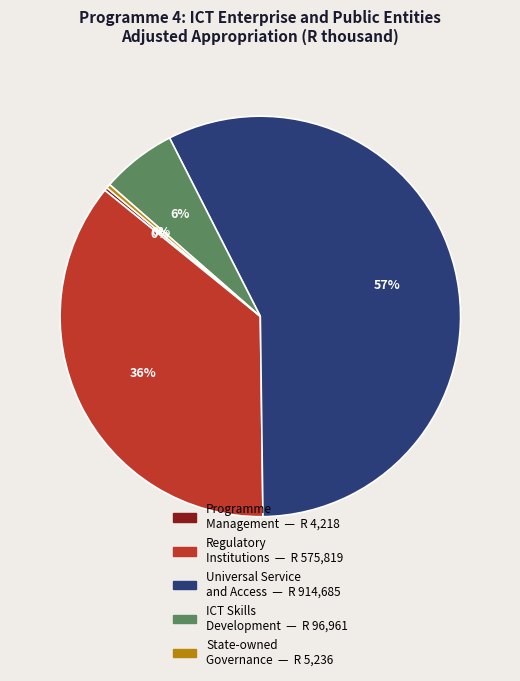

To the nearest percent, what is the average slice percentage?

20%